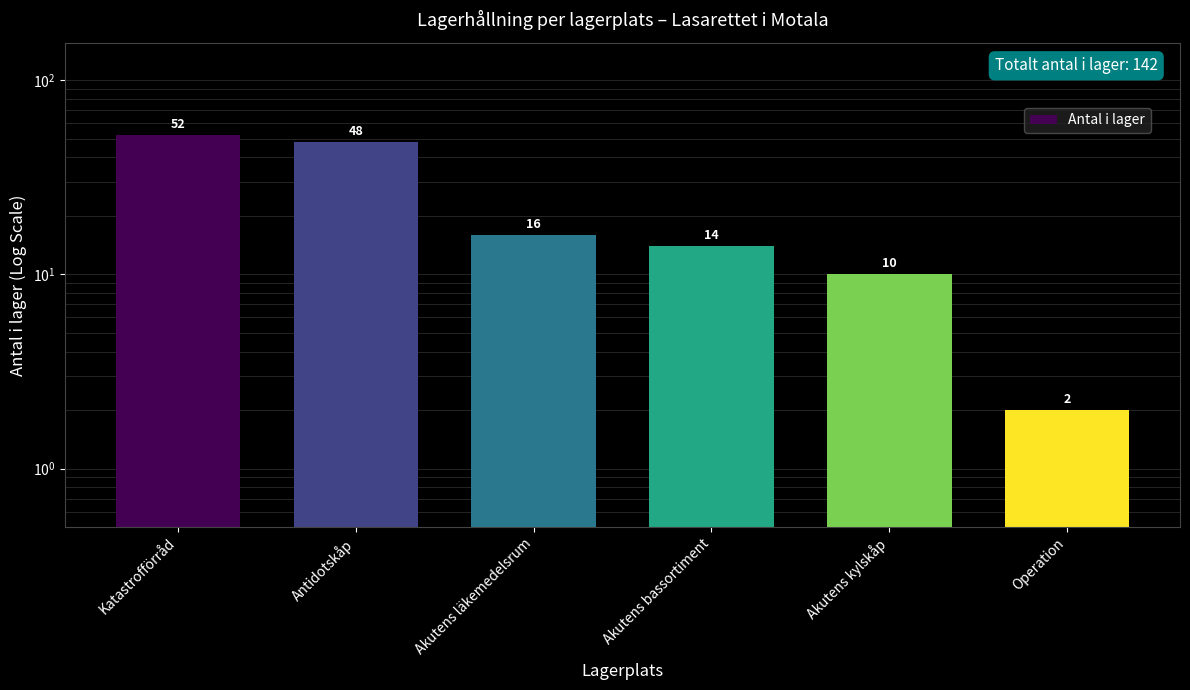

True or false: the data shows 4 at Akutens bassortiment.

False